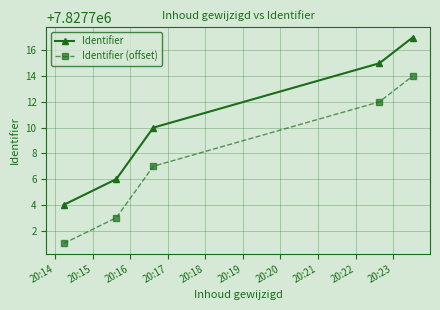

True or false: Identifier (offset) and Identifier intersect in this chart.

False